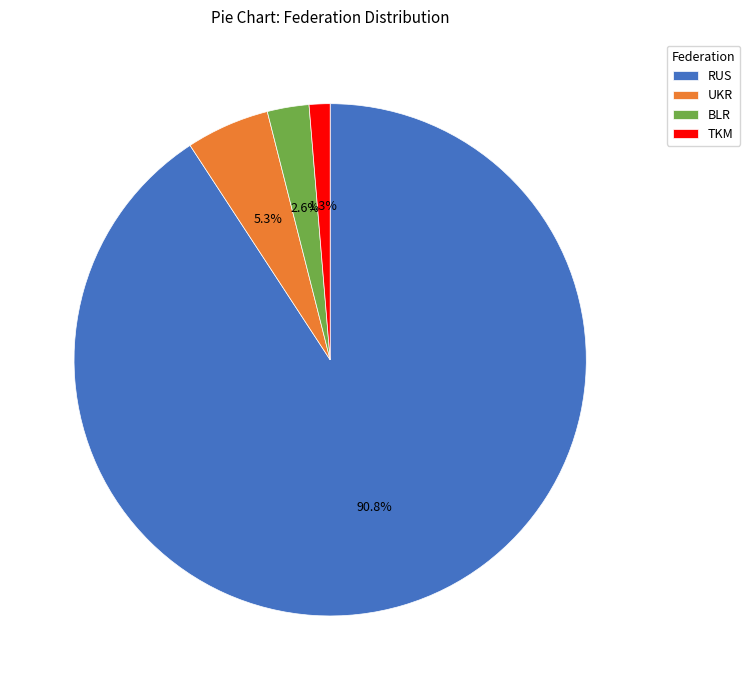

What percentage is the BLR slice, to the nearest percent?

3%